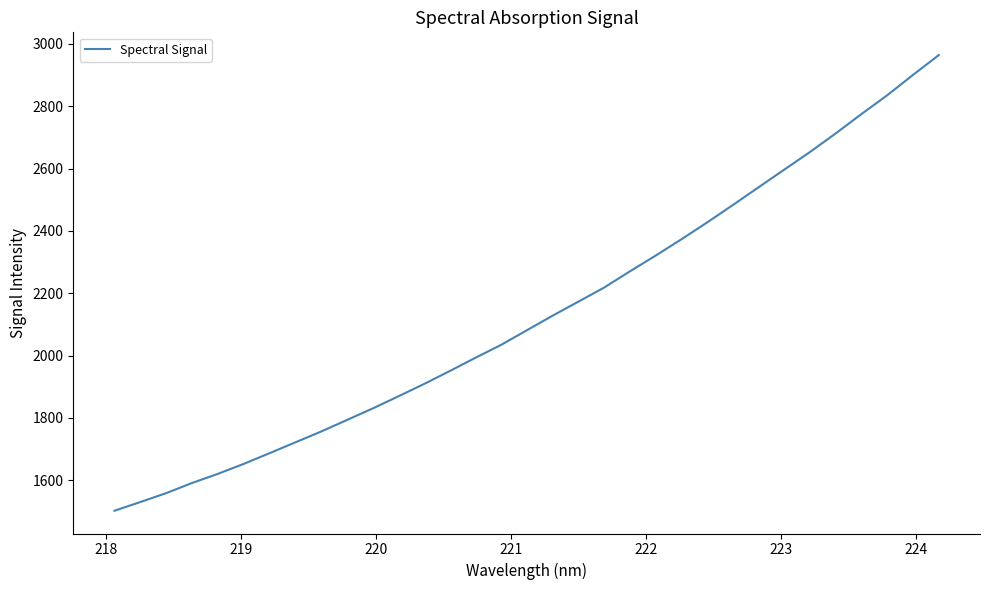

What is the minimum value shown in the chart?

1502.2